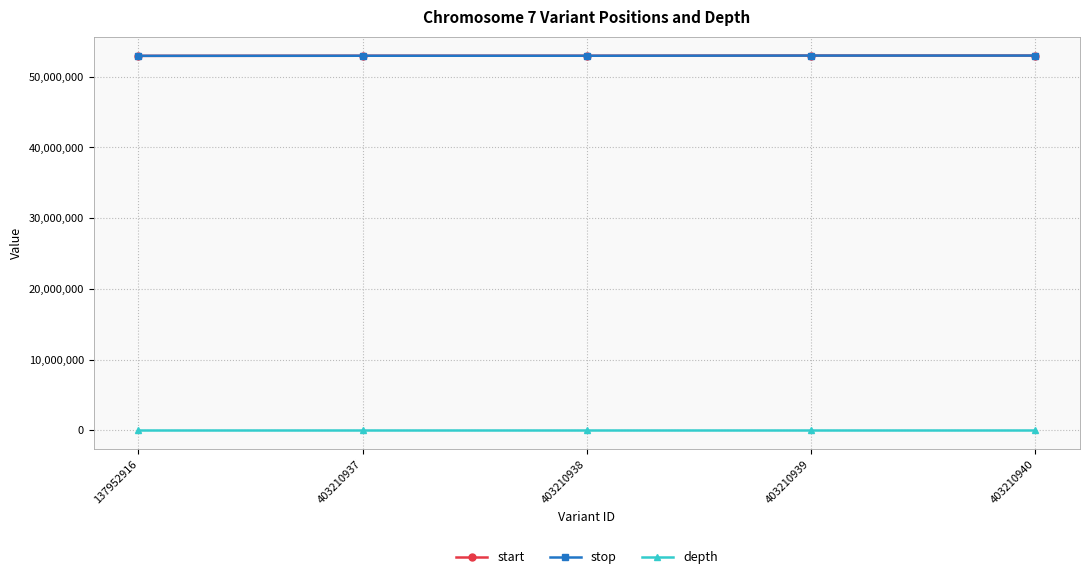

What is the sum of the depth values at 137952916 and 403210937?

30